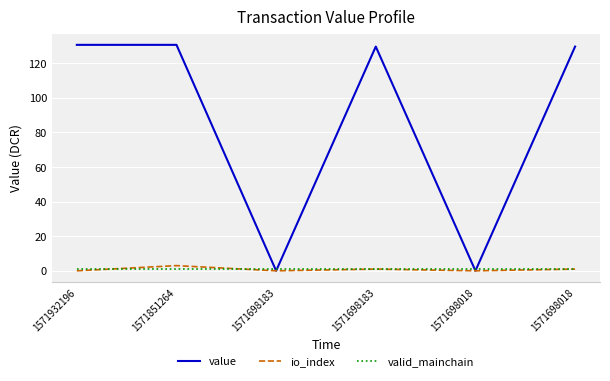

What is the total value across all series at 1571698183?

1.0